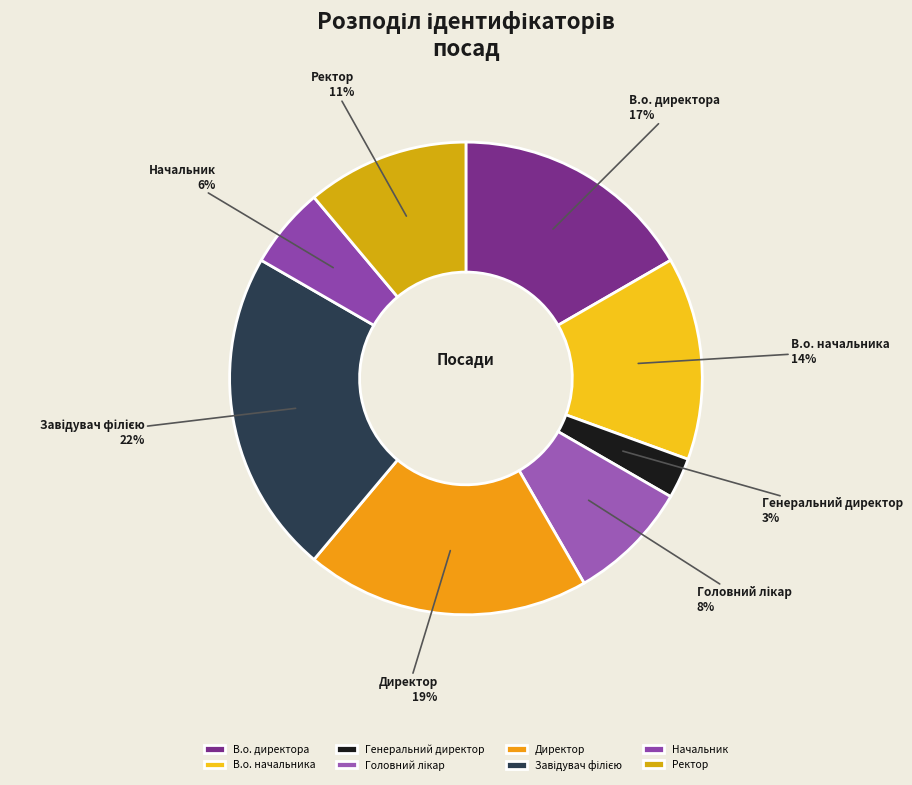

Which category has the smallest portion of the pie?

Генеральний директор